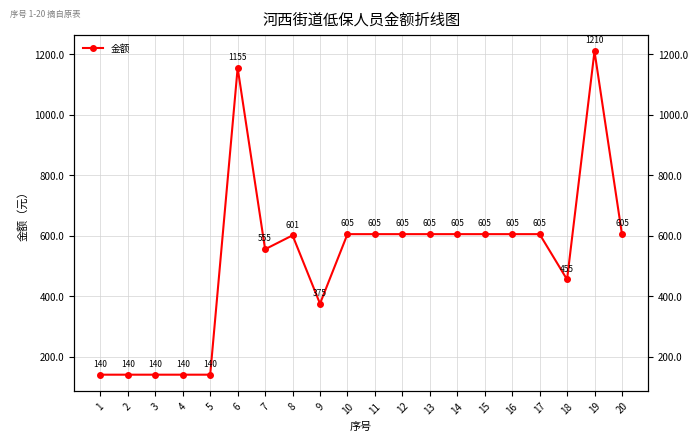

What is the maximum value shown in the chart?

1210